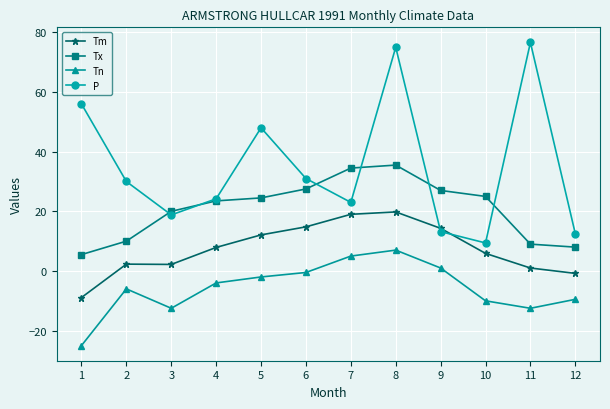

Which category has the highest value in the Tx series?

8